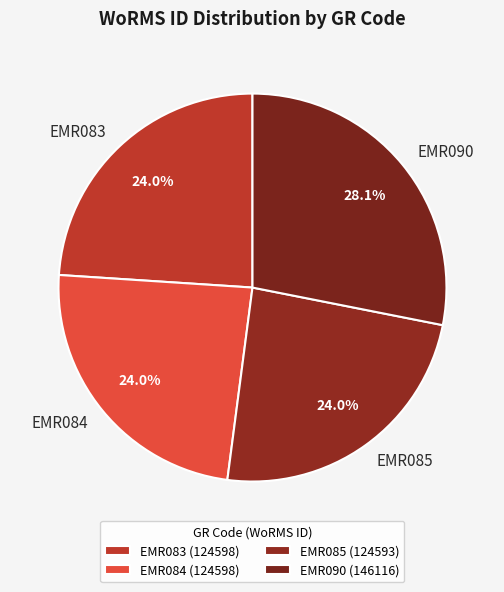

Approximately how many times larger is the value at EMR083 compared to EMR084?

1.0